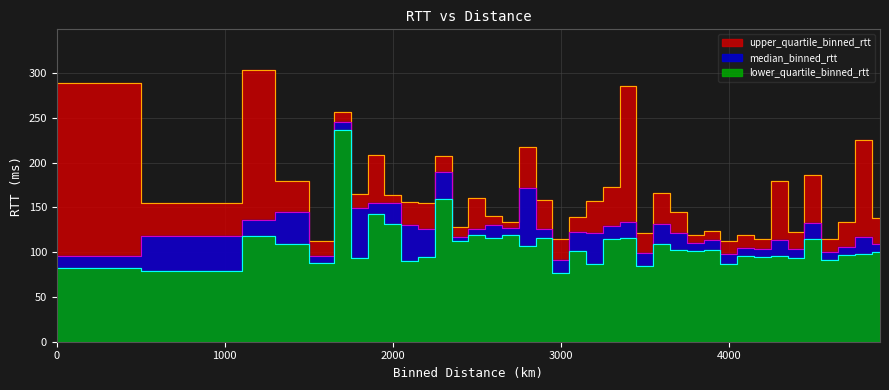

What are all the series names shown in the legend?

median_binned_rtt, lower_quartile_binned_rtt, upper_quartile_binned_rtt